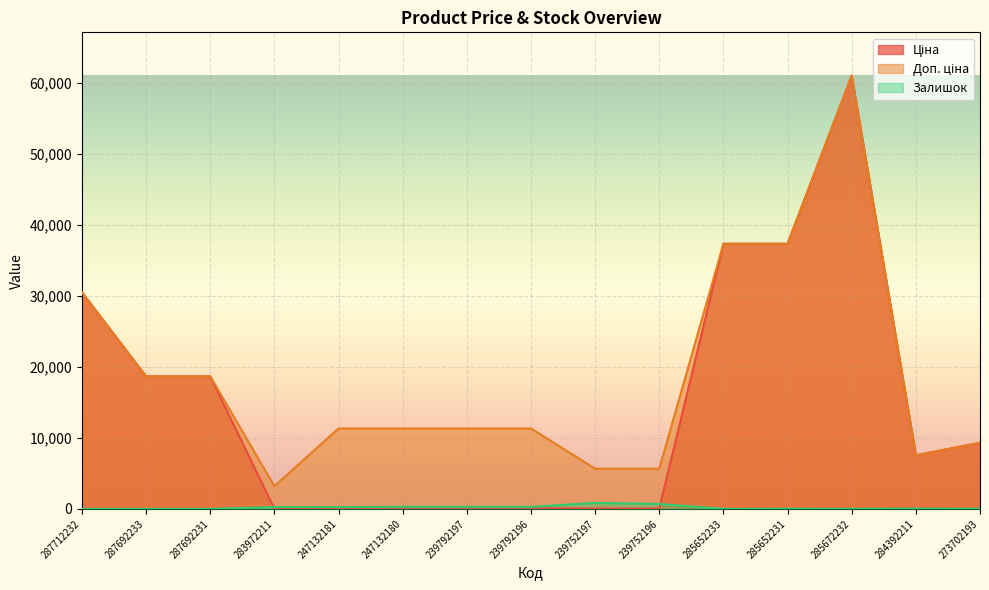

Where do Залишок and Ціна first cross each other?

287692231 and 283972211